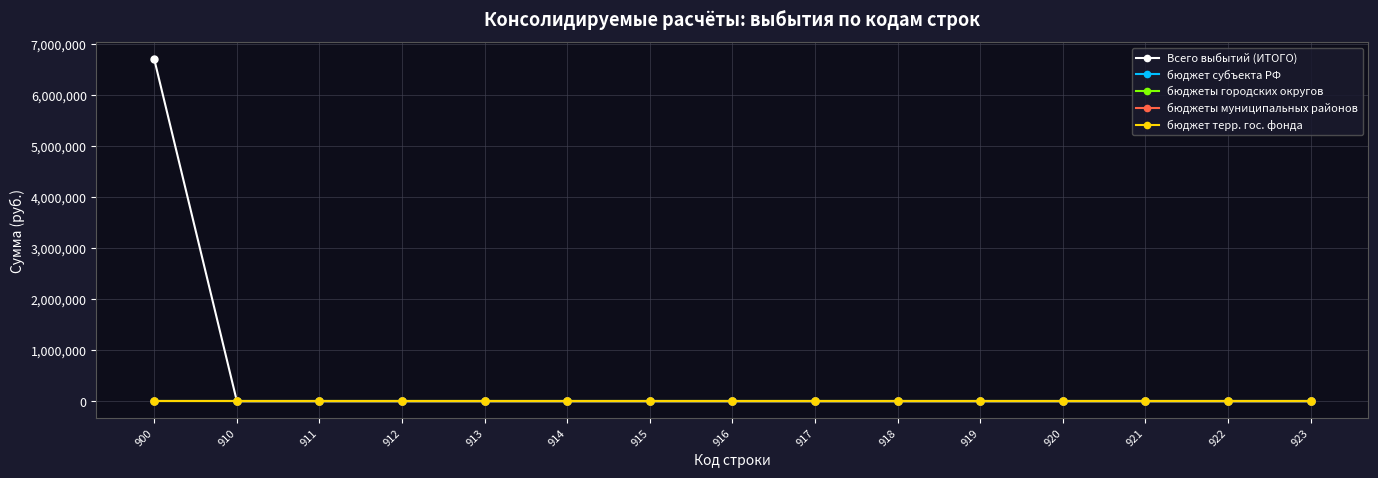

What is the difference between the maximum and second lowest values in the Всего выбытий (ИТОГО) series?

6697783.6